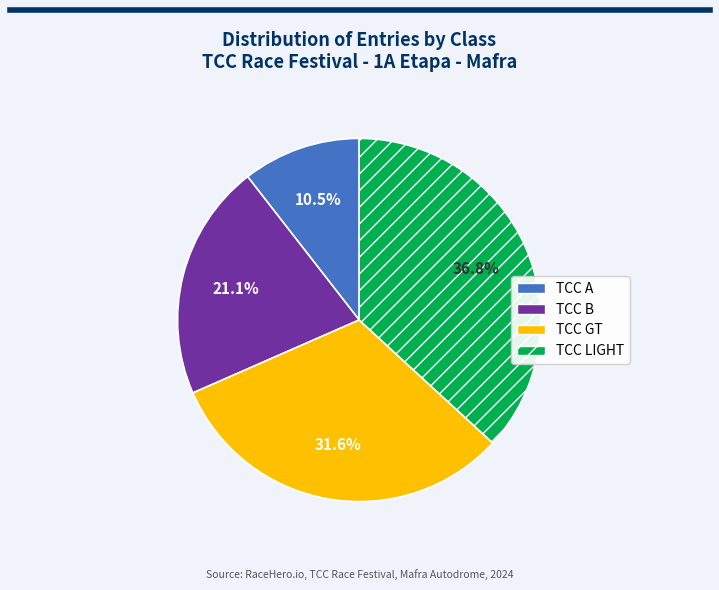

What percentage is the TCC GT slice, to the nearest percent?

32%